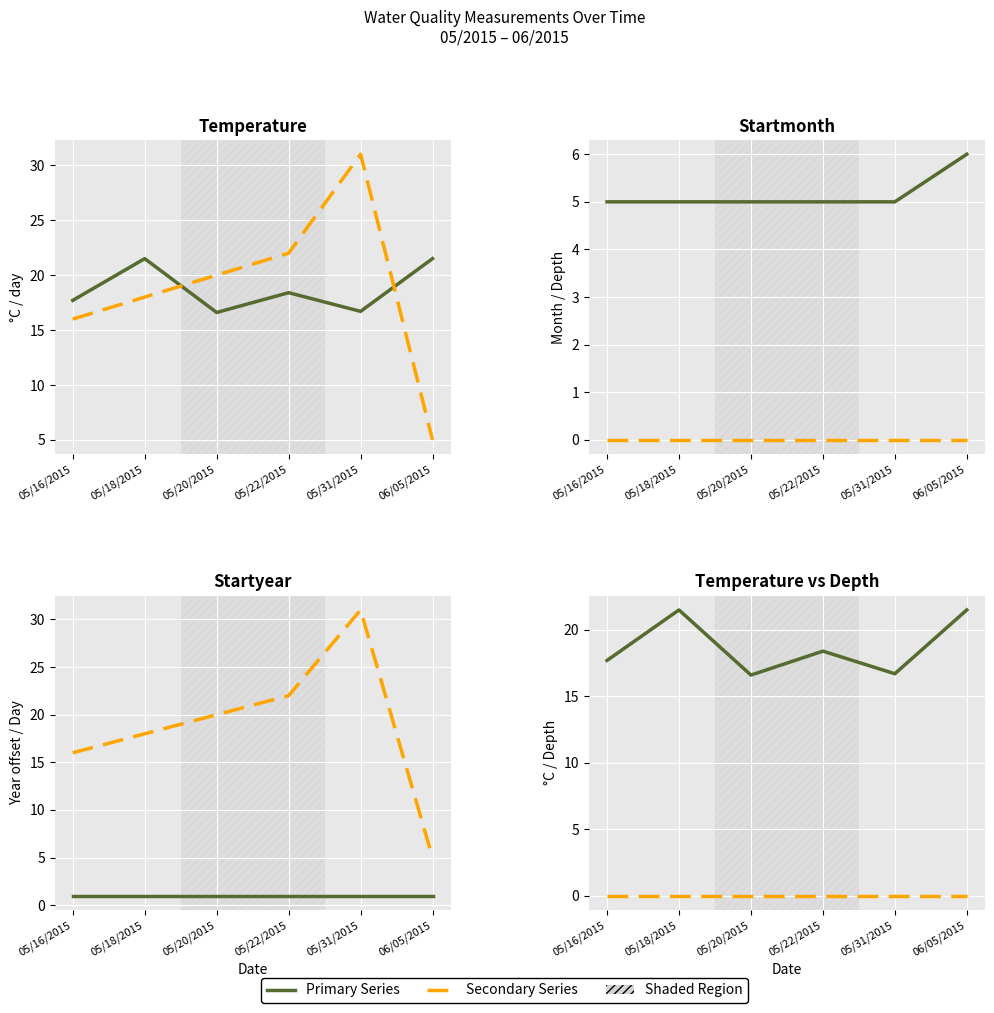

Reading left to right, transcribe all the data shown in this chart.

Temperature: 17.7	21.5	16.6	18.4	16.7	21.5
Startday: 16.0	18.0	20.0	22.0	31.0	5.0
Startmonth: 5.0	5.0	5.0	5.0	5.0	6.0
Result Depth Amt: 0.0	0.0	0.0	0.0	0.0	0.0
Startyear (offset): 1.0	1.0	1.0	1.0	1.0	1.0